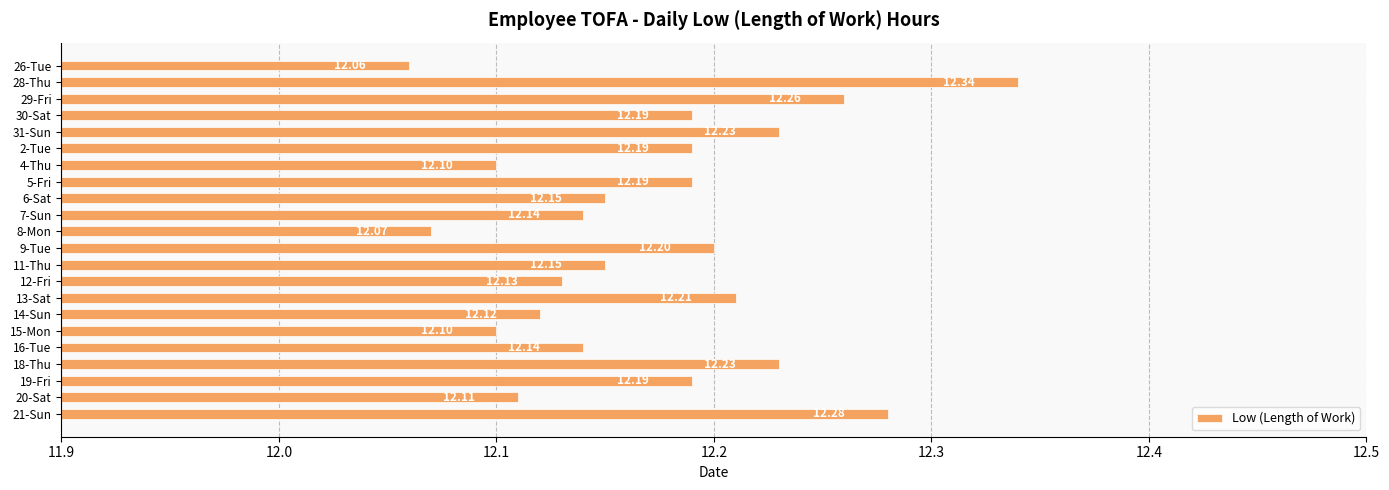

What is the difference between the maximum and minimum values?

0.3